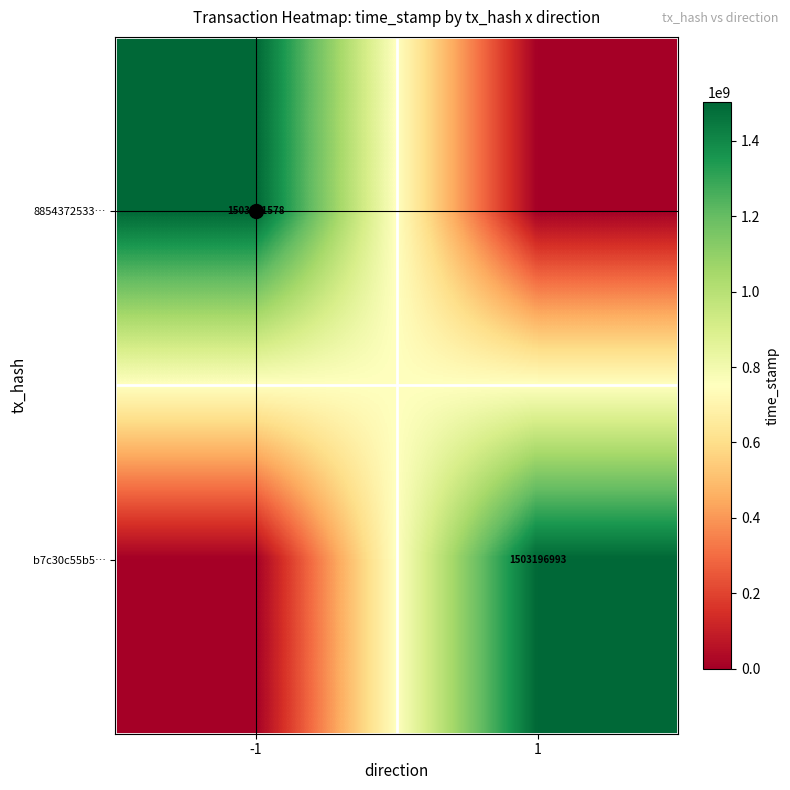

True or false: 8854372533… has a value of 0 at 1.

True